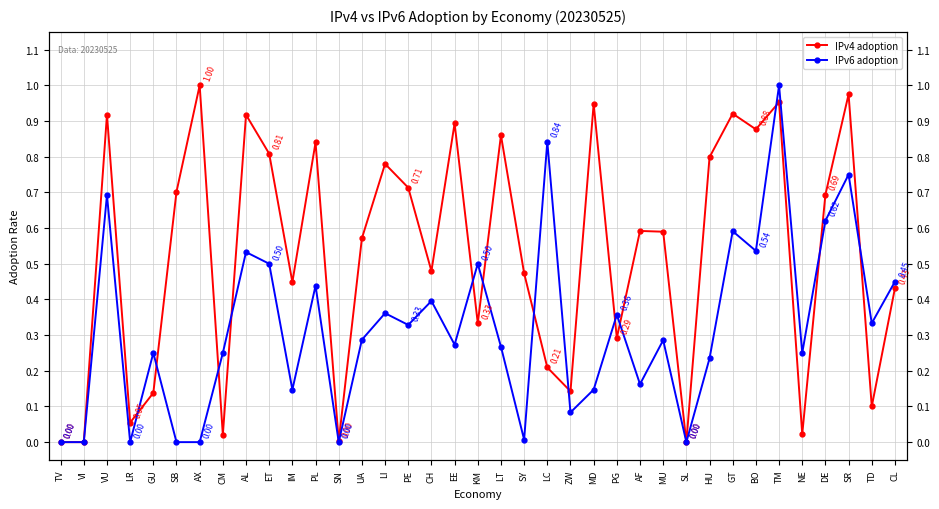

What is the average value of the IPv4 adoption series?

0.5